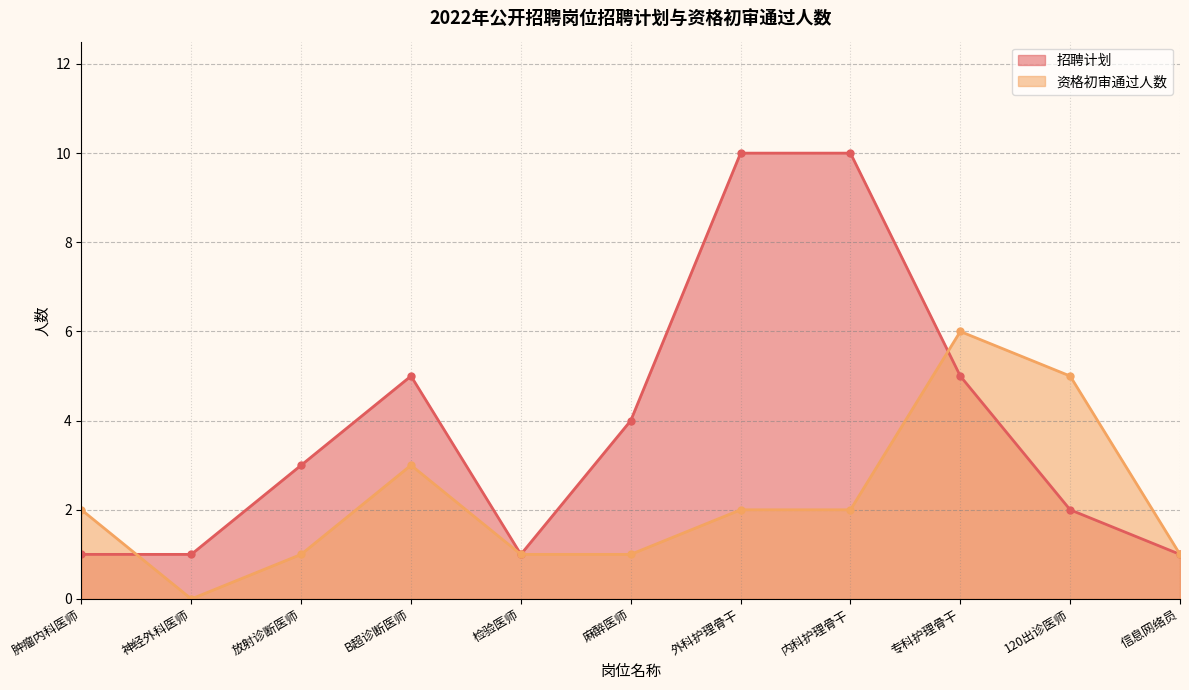

The value of 招聘计划 at 内科护理骨干 is 10. True or false?

True